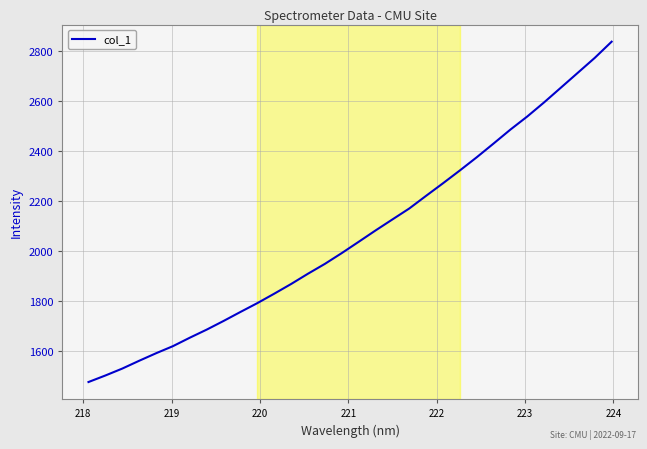

What is the difference between the maximum and minimum values?

1361.3